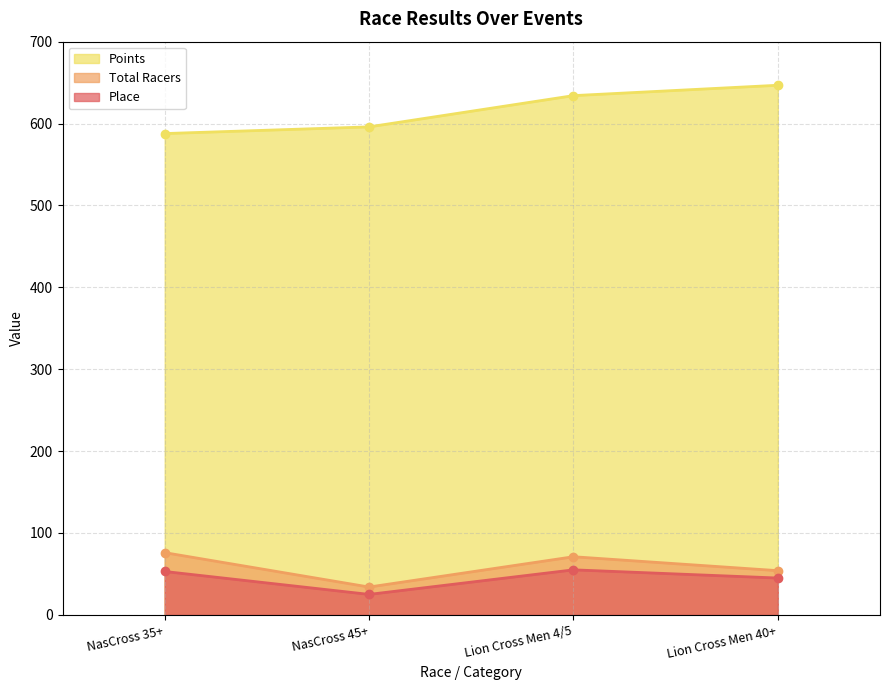

What is the spread (max minus min) of values at Lion Cross Men 40+?

601.8